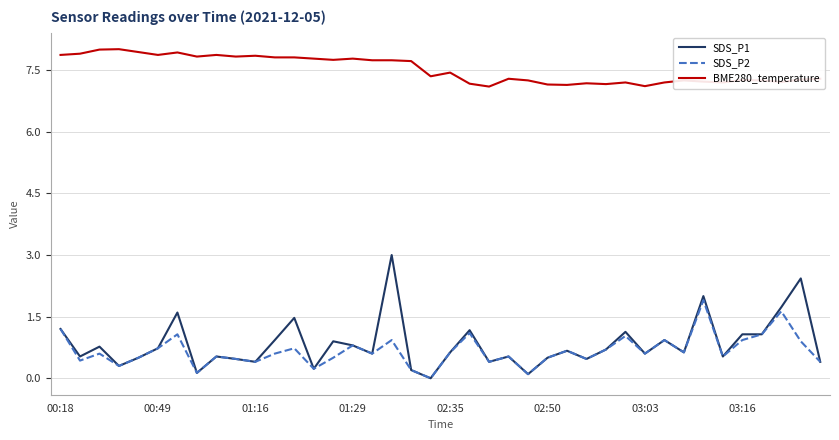

True or false: SDS_P1 and BME280_temperature cross at least once.

False